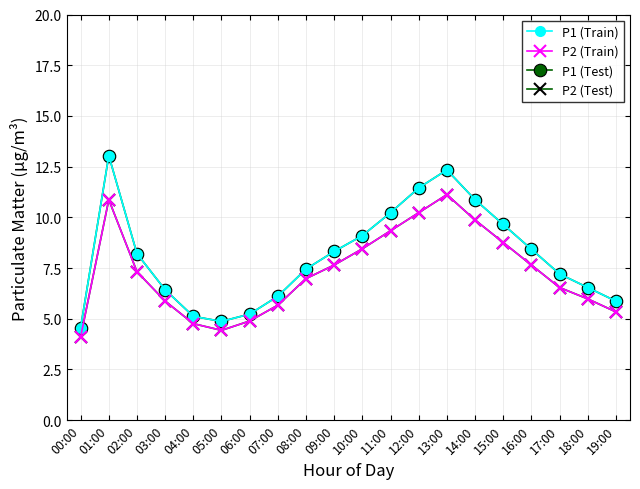

What is the greatest value displayed?

13.0